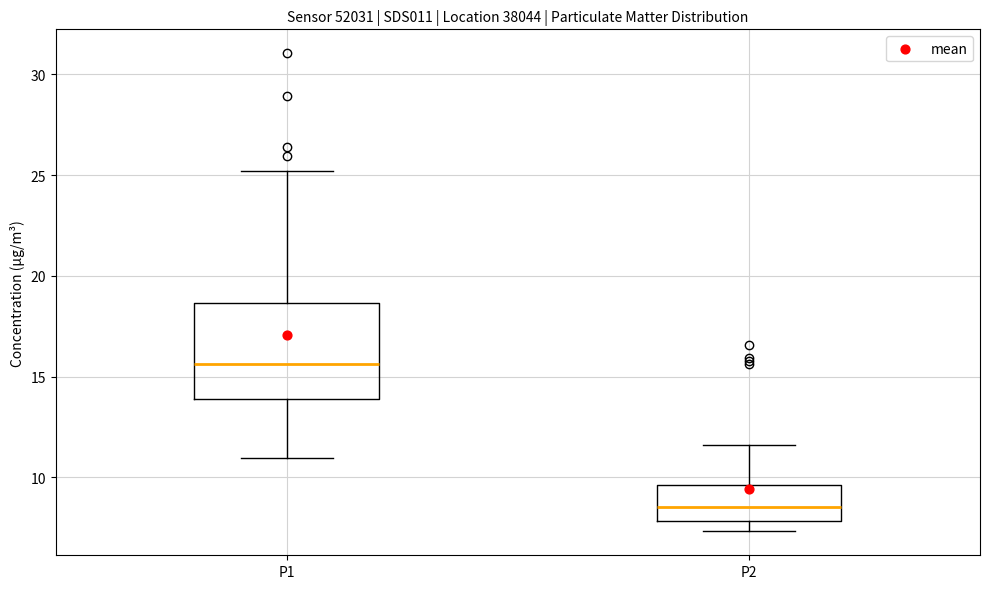

Where is the lower edge of the box for P2 on the y-axis? The values are not printed on the chart, so give them approximately, as read against the axis.

8.0